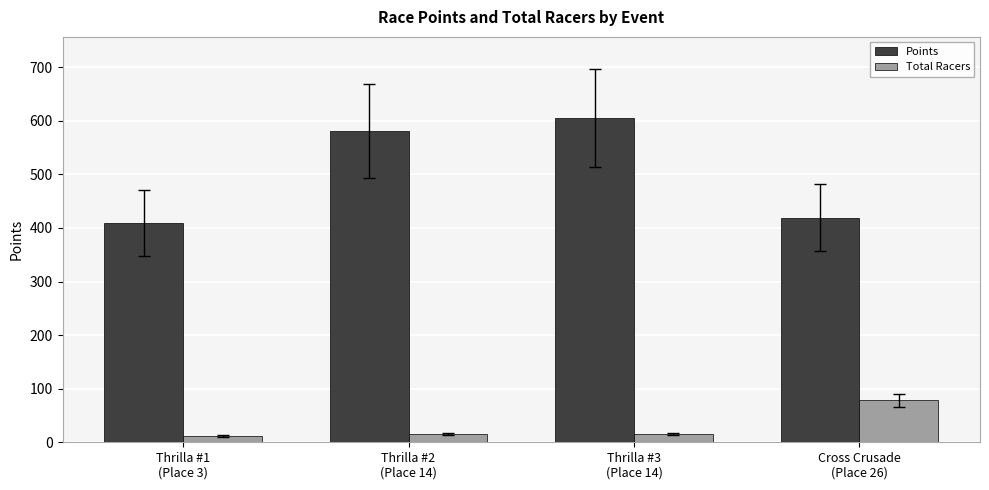

How many groups of bars are there?

4